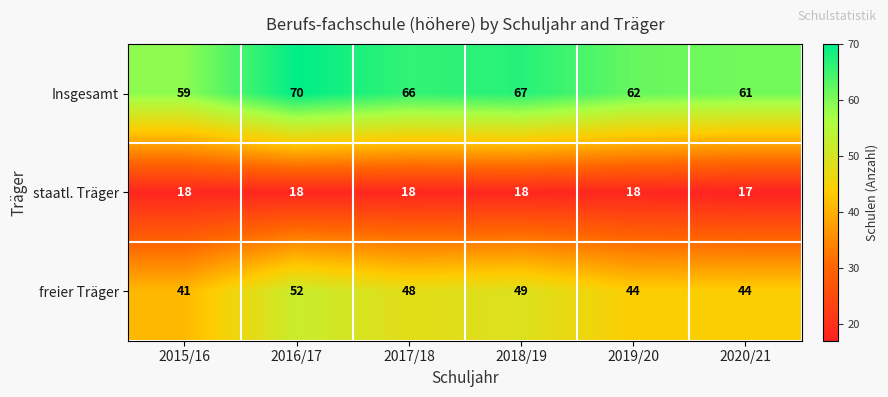

Reading left to right, list all the values displayed in this chart.

Insgesamt: 59	70	66	67	62	61
staatl. Träger: 18	18	18	18	18	17
freier Träger: 41	52	48	49	44	44